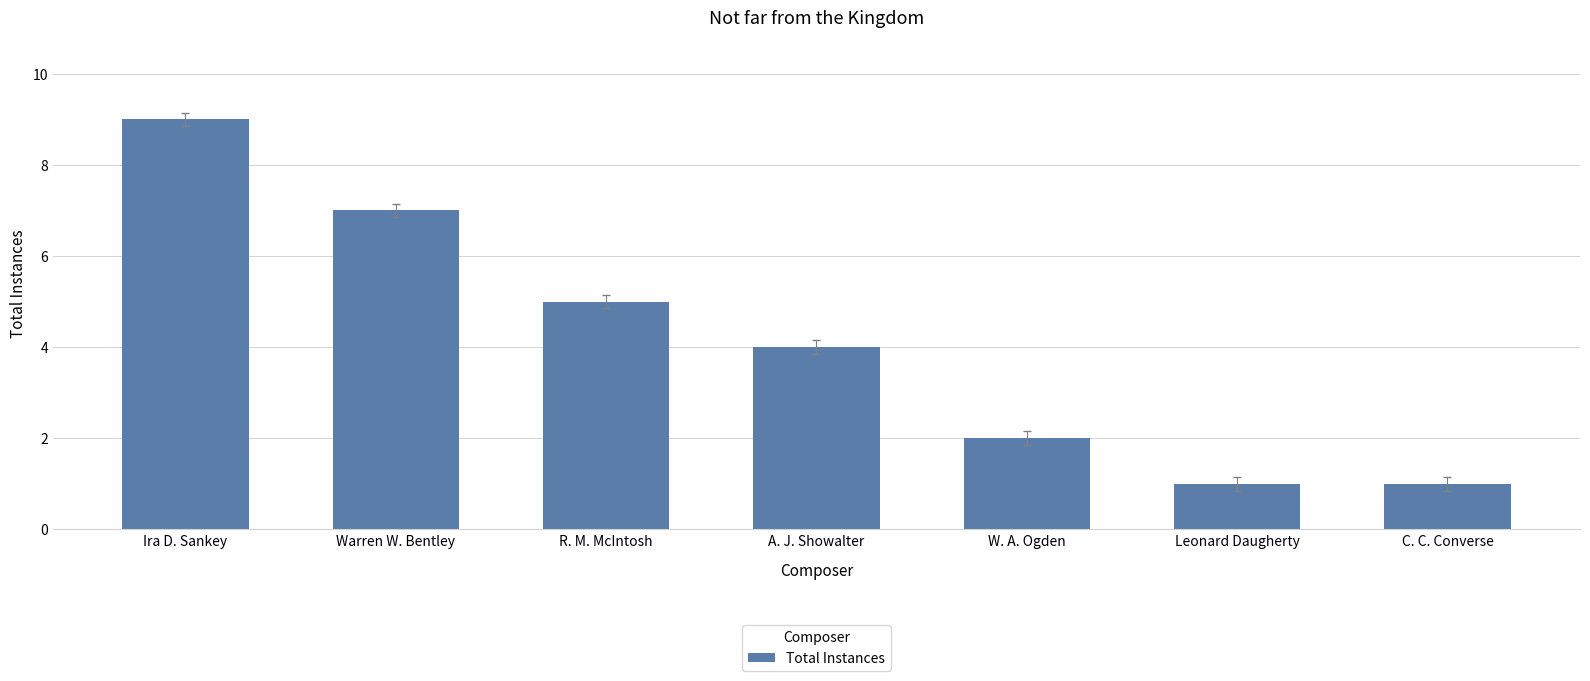

Which category has the highest value across all series?

Ira D. Sankey